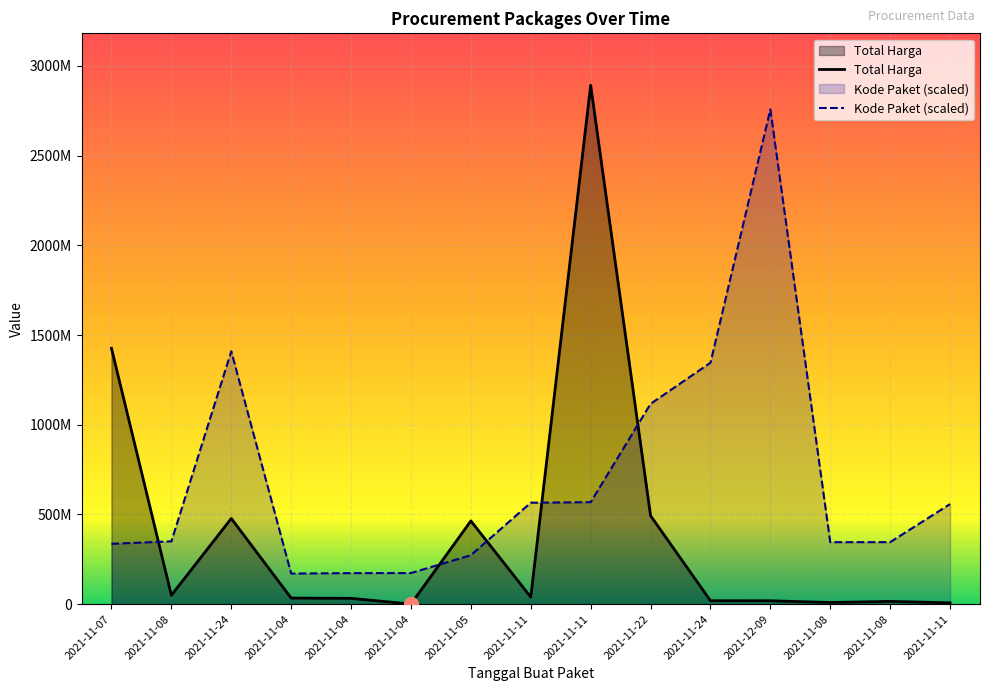

At which category is the sum across all series the highest?

2021-11-11